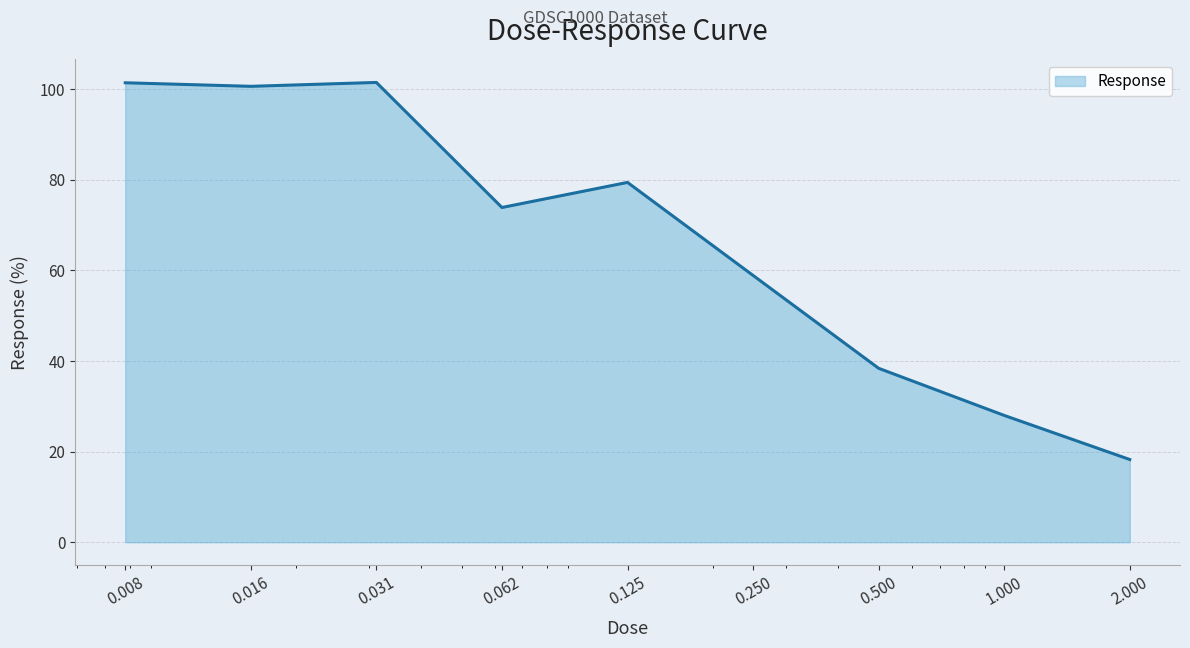

What is the difference between the maximum and minimum values?

83.2